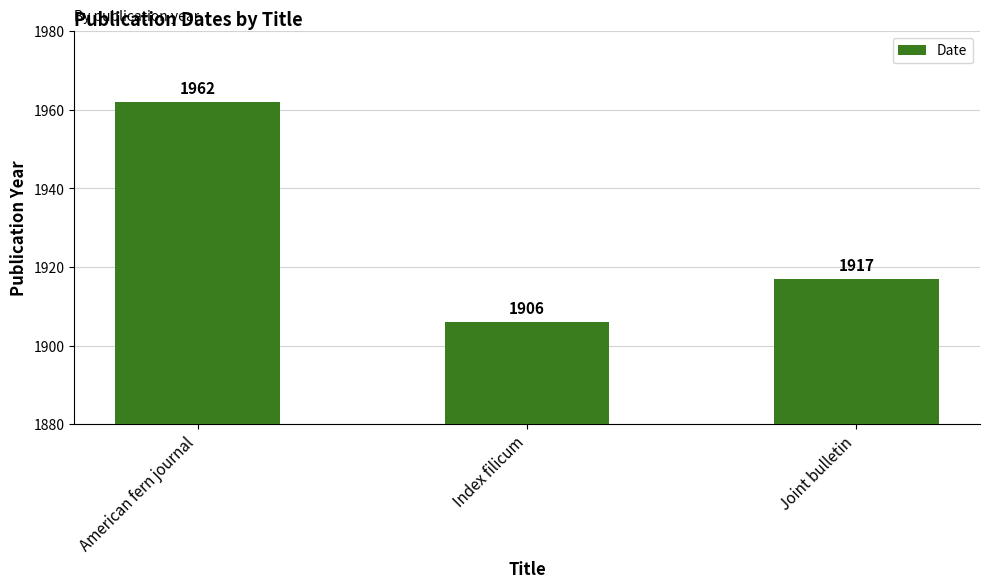

Reading right to left, transcribe all the data shown in this chart.

Joint bulletin=1917	Index filicum=1906	American fern journal=1962